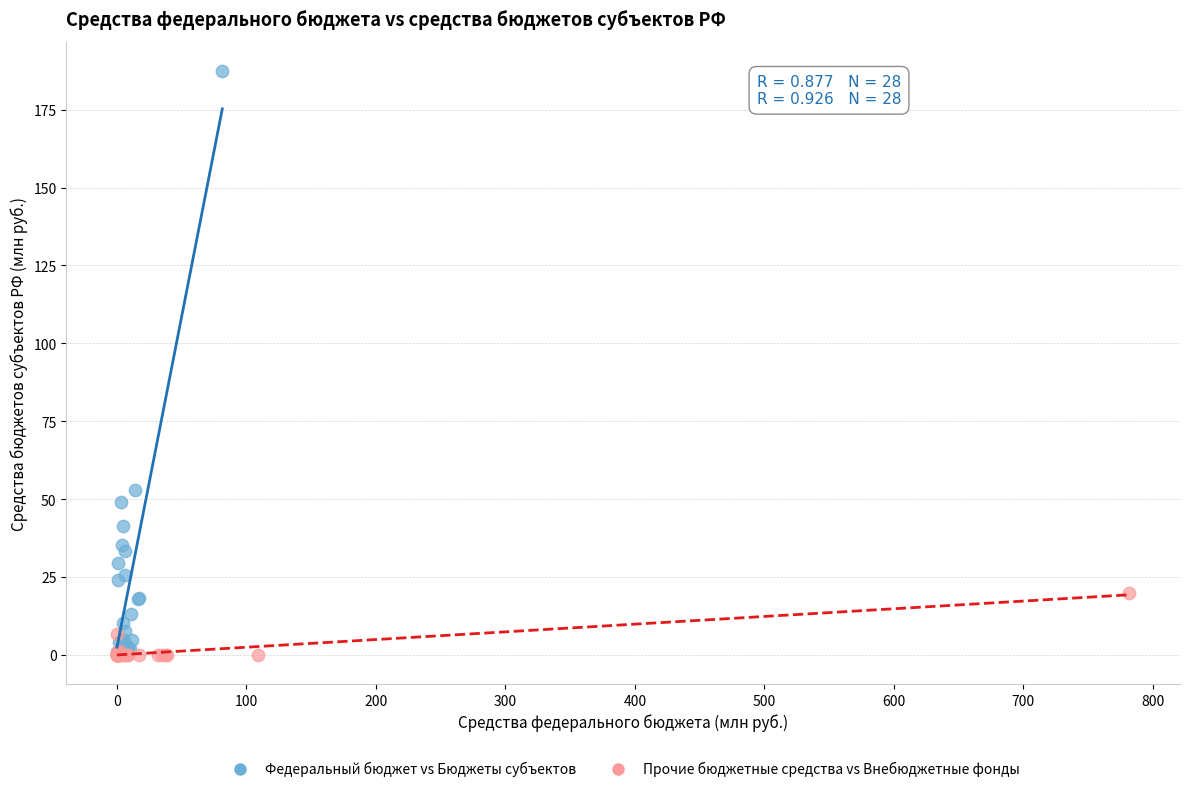

Which series has the widest spread of Y values?

Федеральный бюджет vs Бюджеты субъектов